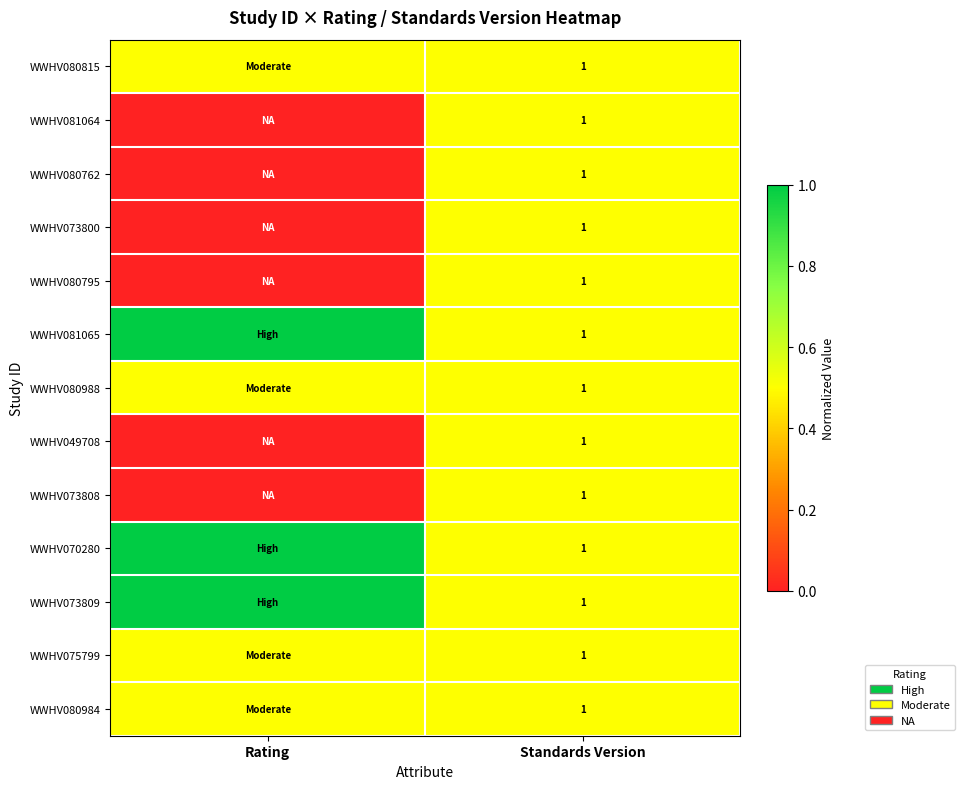

True or false: WWHV080815 has a value of 0.3 at Standards Version.

False